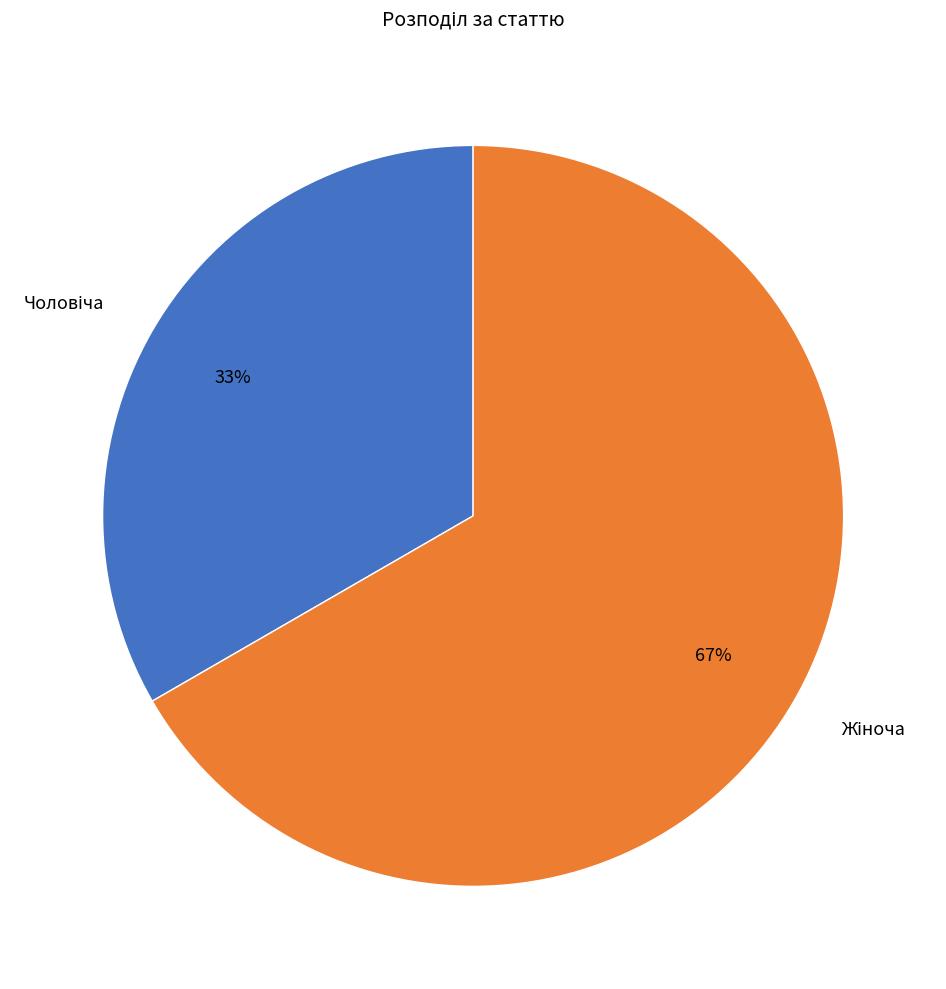

Count the number of slices in the pie.

2